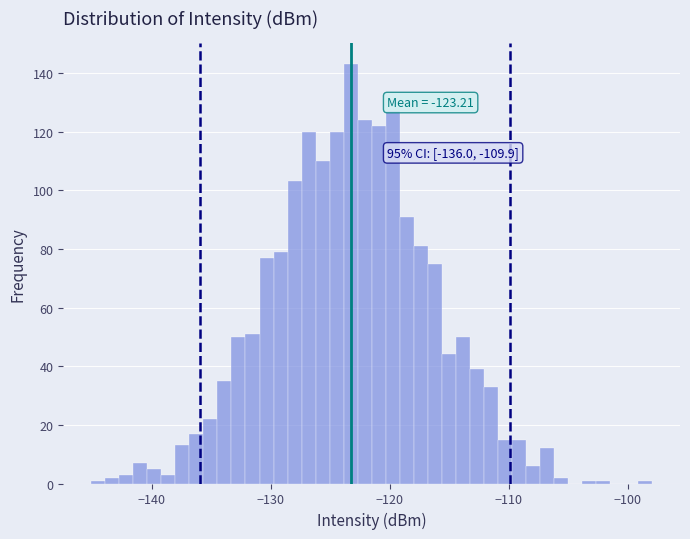

Read against the x-axis, roughly where is the centre of the tallest bar?

-123